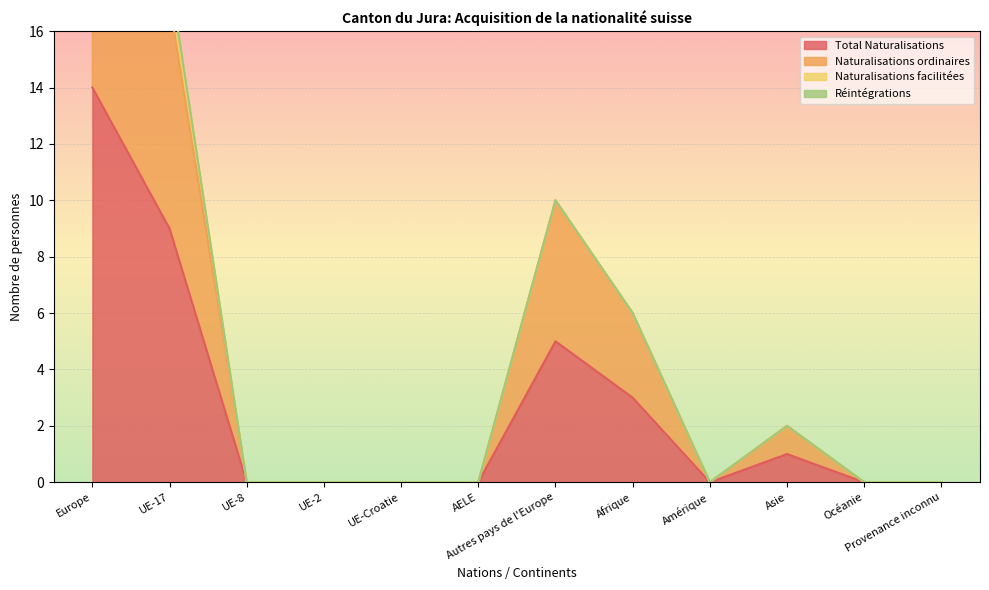

Which category has the highest value in the Total Naturalisations series?

Europe